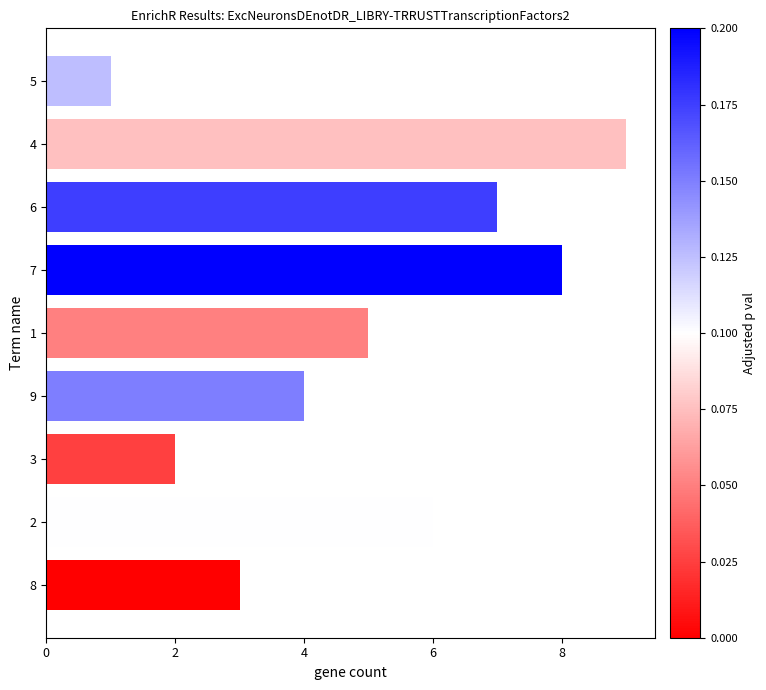

Which label corresponds to the largest value in the chart?

4